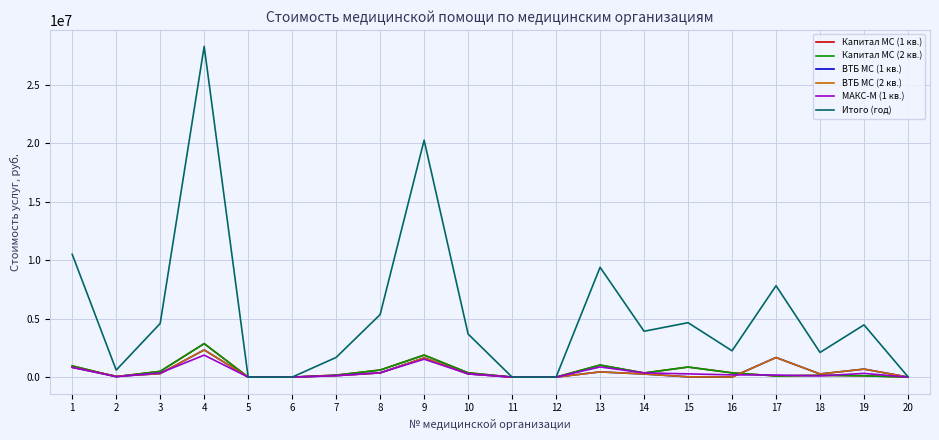

Which series has the largest range (max minus min)?

Итого (год)